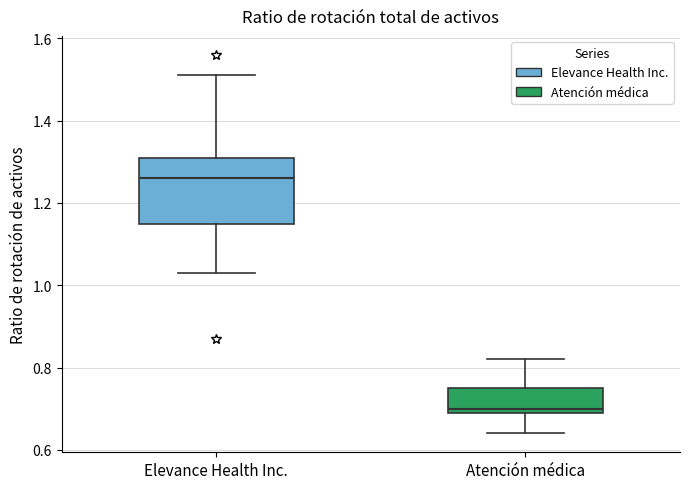

Where does the upper whisker of the box for Elevance Health Inc. end on the y-axis? The values are not printed on the chart, so give them approximately, as read against the axis.

1.52